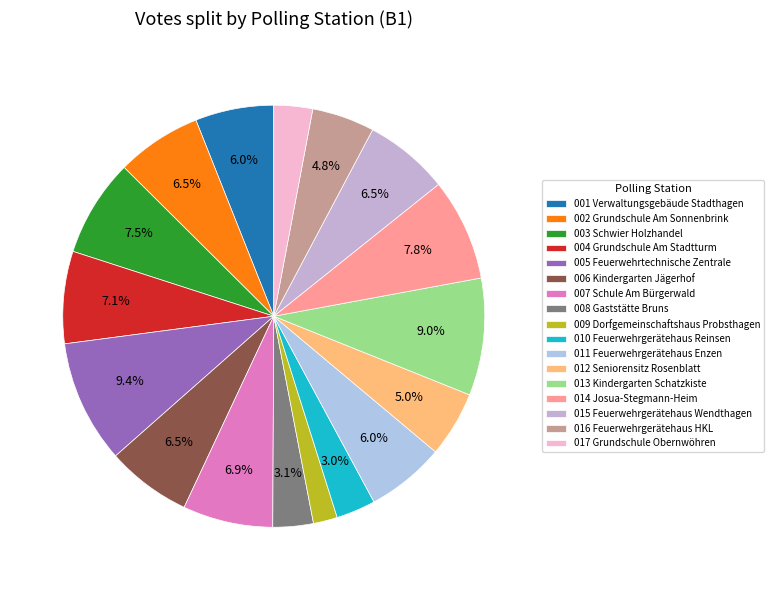

How many segments does this pie chart have?

17